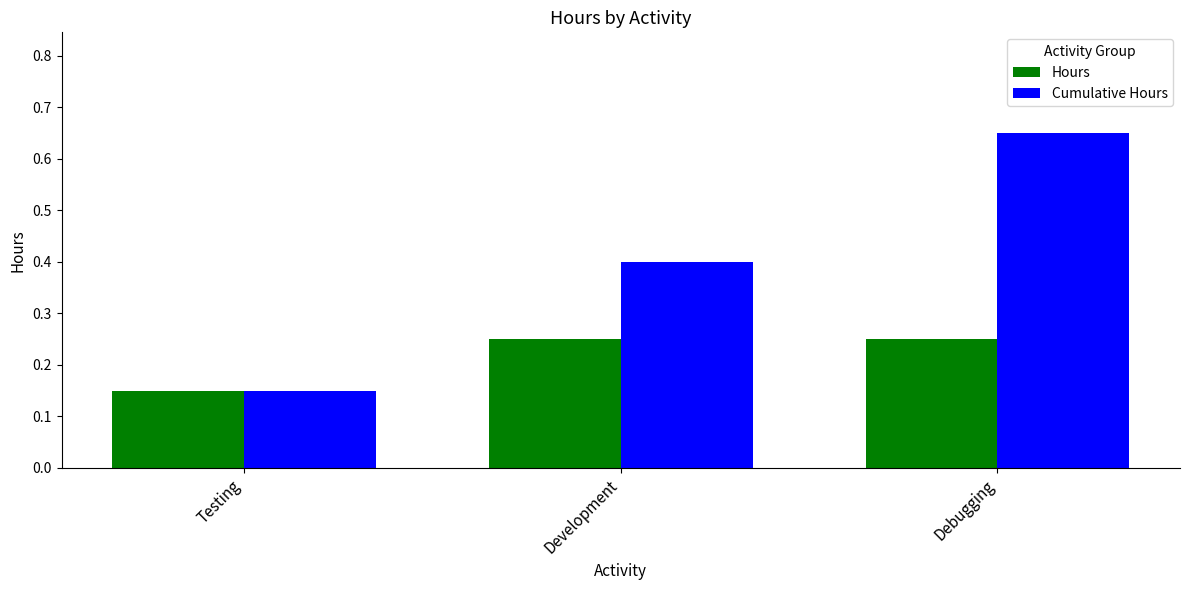

List the series in order of their peak value, lowest first.

Hours, Cumulative Hours